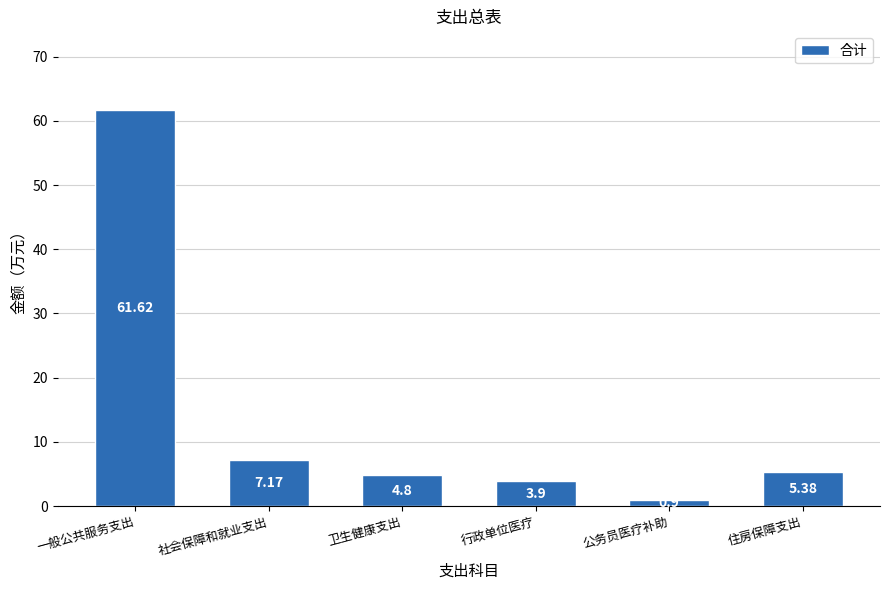

What is the label of the 4th bar from the left?

行政单位医疗